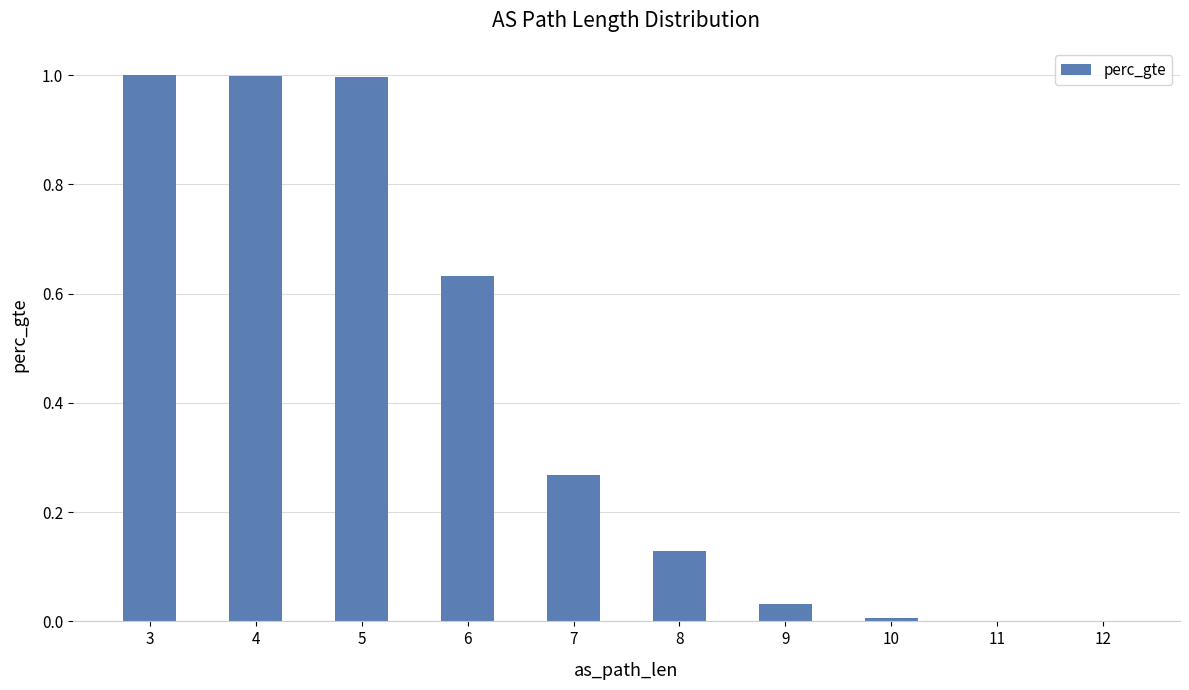

What is the greatest value displayed?

1.0